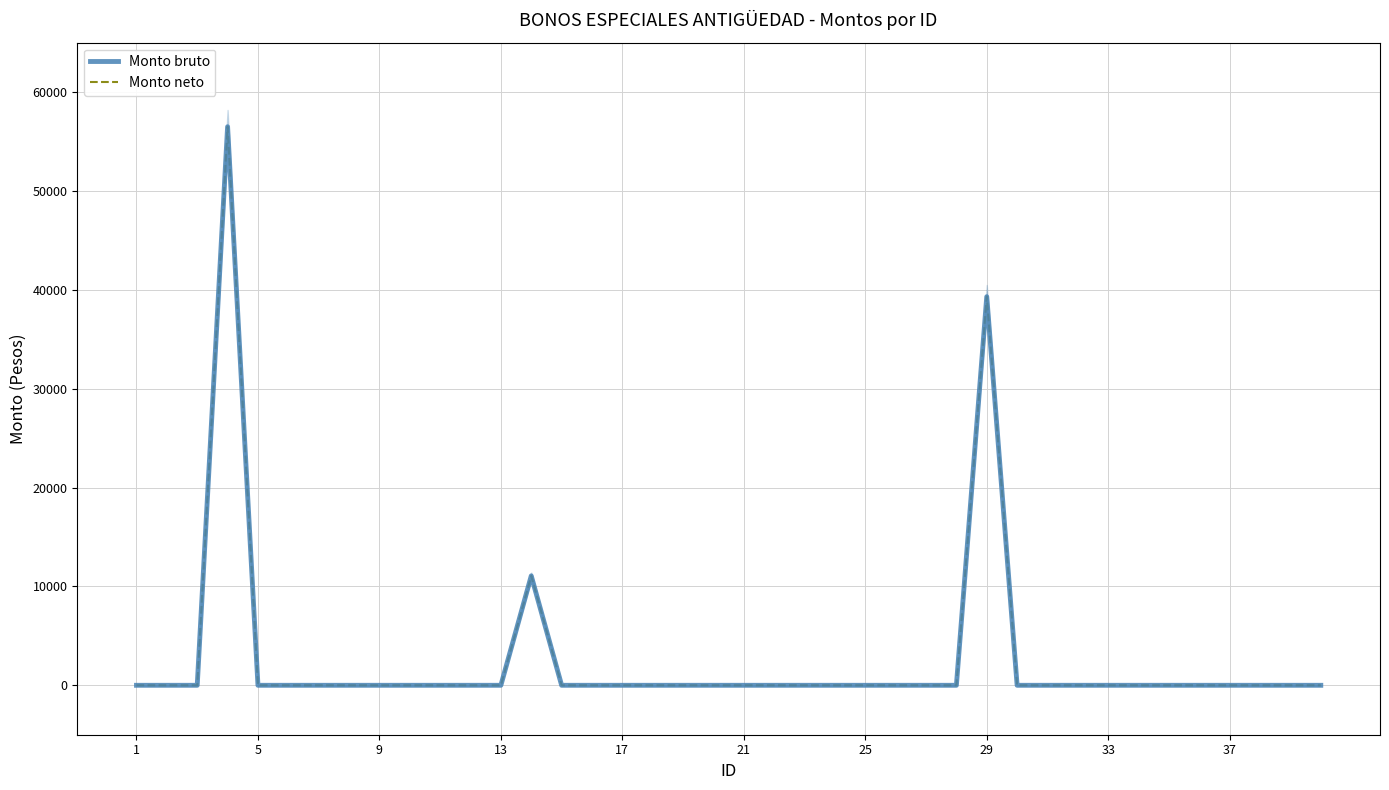

At how many categories does at least one series exceed 28885?

2